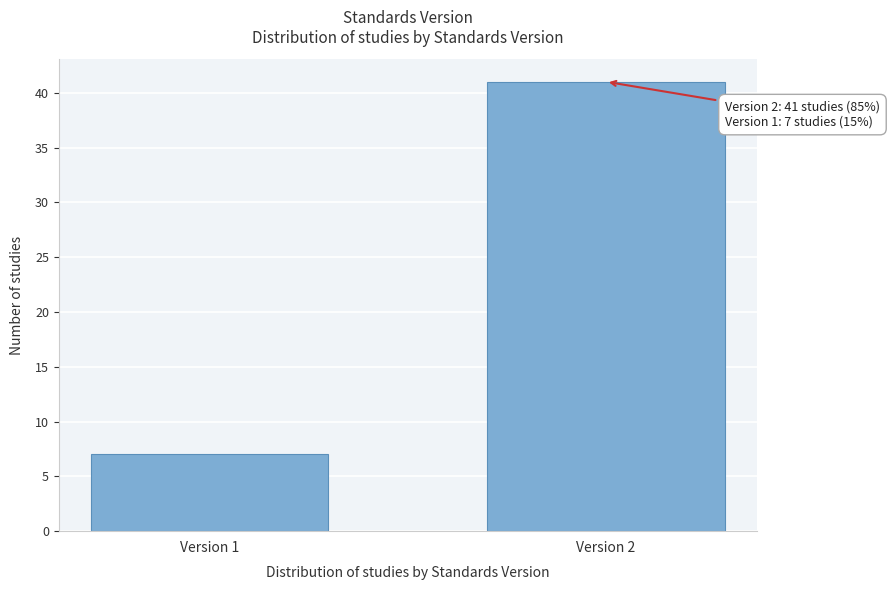

Reading right to left, extract all data points from this chart.

Version 2=41	Version 1=7